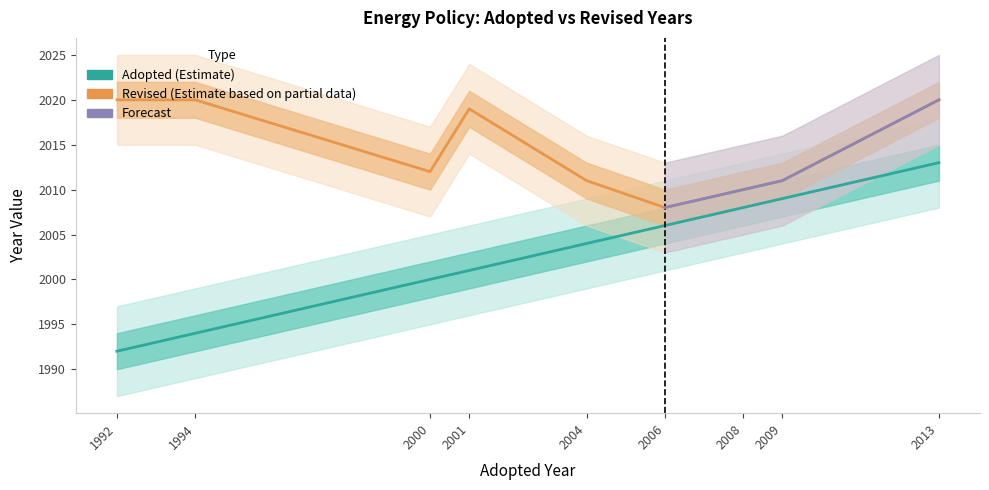

What is the value of the Adopted point at the 7th from the left?

2008